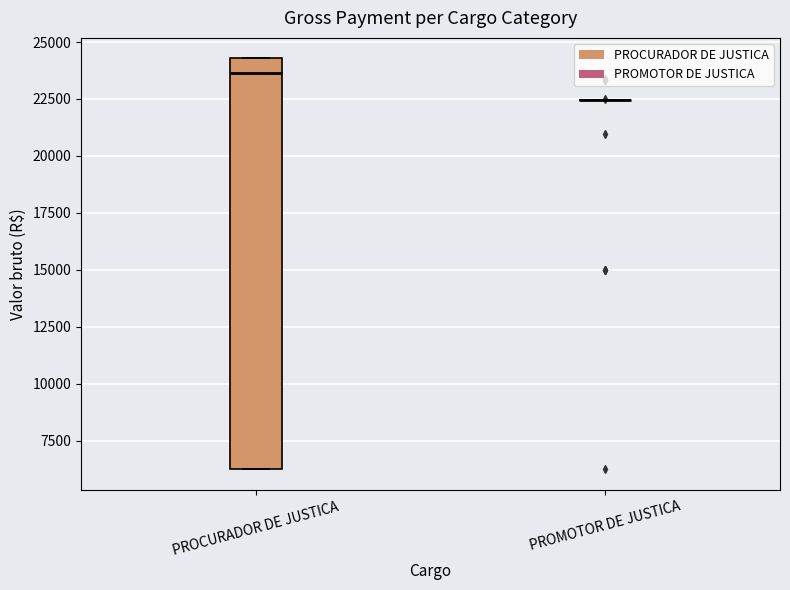

Which box is the tallest, from its lower edge to its upper edge?

PROCURADOR DE JUSTICA